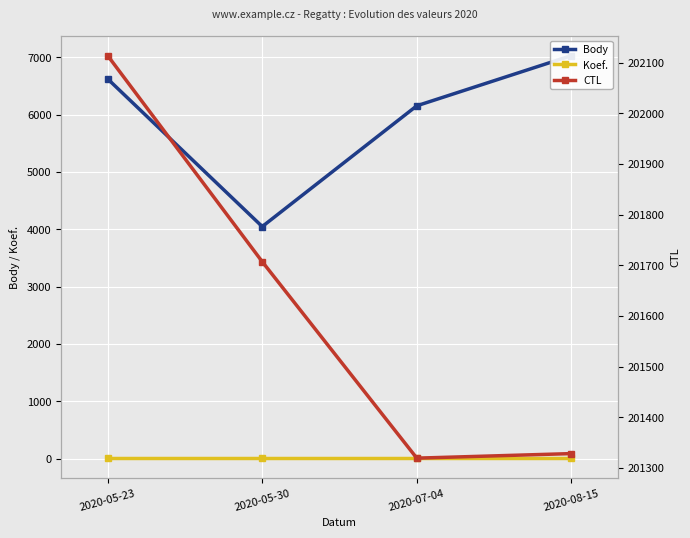

Does the chart display data point markers on the line(s)?

Yes